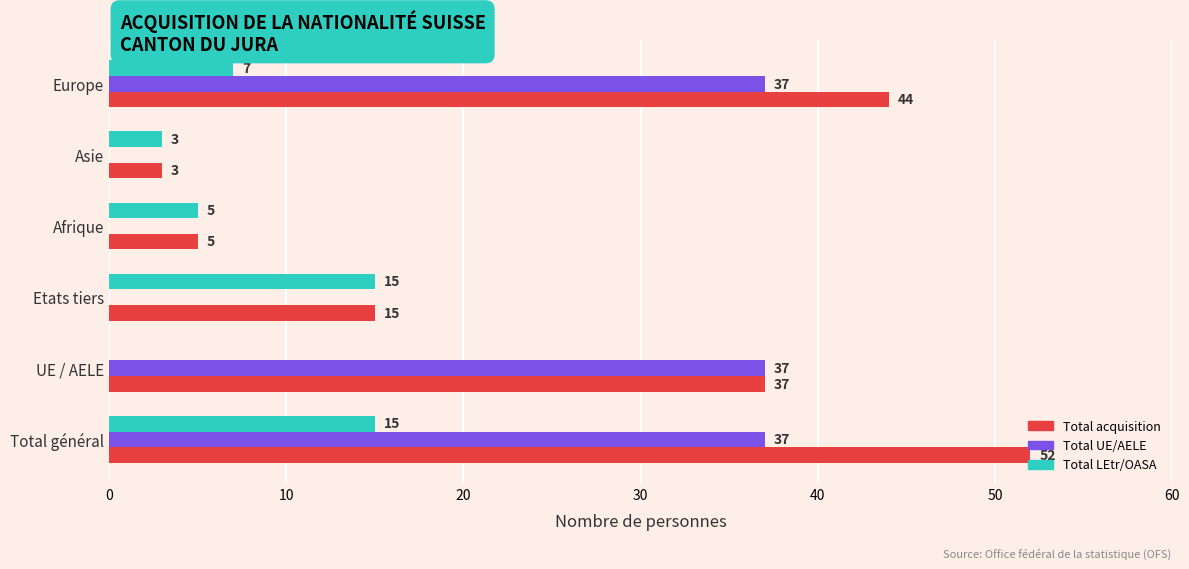

What are all the series names shown in the legend?

Total acquisition, Total UE/AELE, Total LEtr/OASA